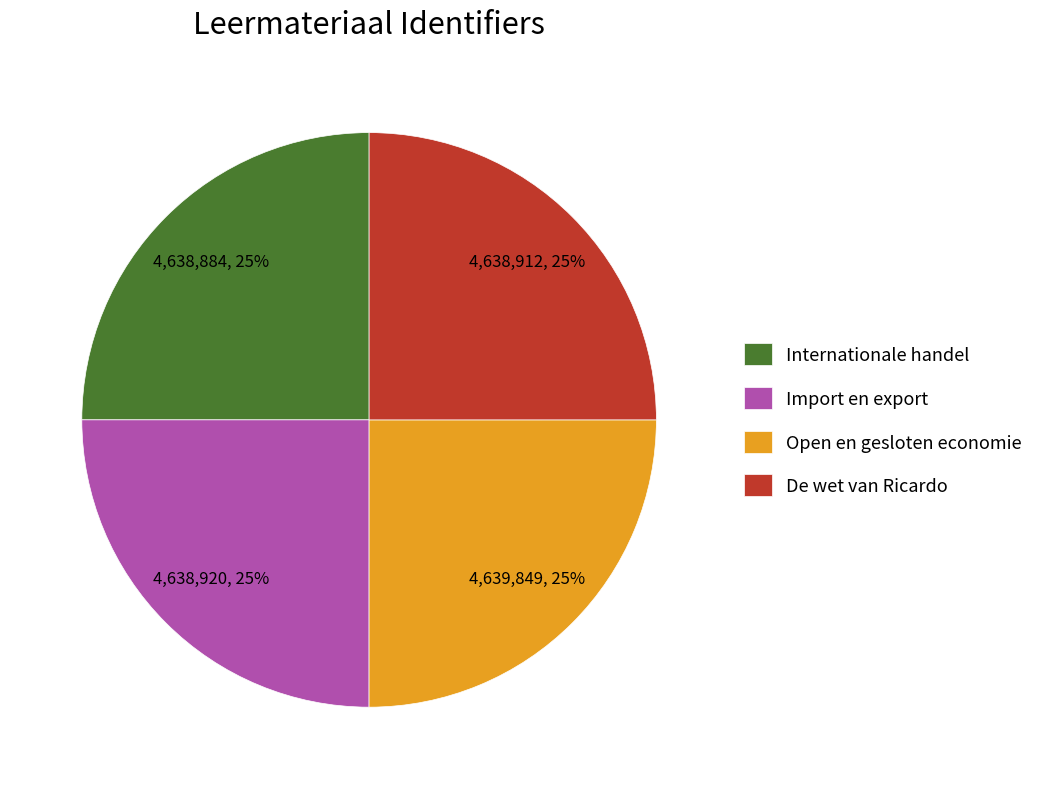

Does De wet van Ricardo represent more than half of the total?

No